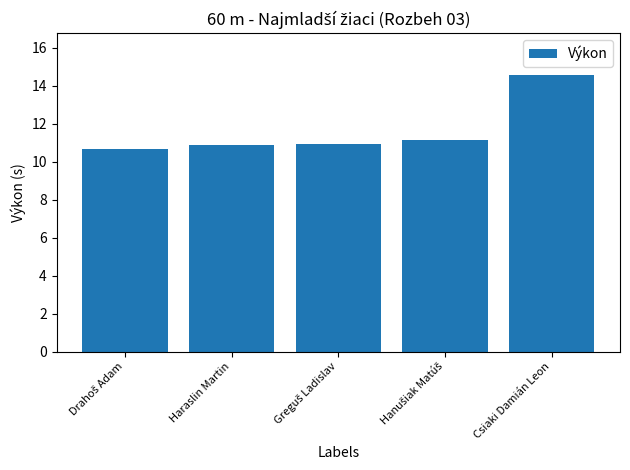

What is the sum of all values?

58.2